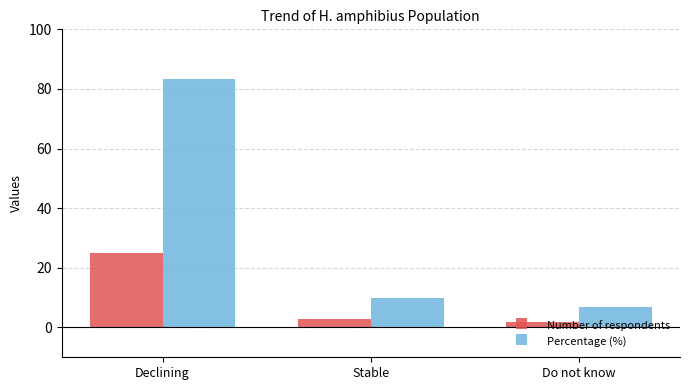

The Number of respondents series shows 15.3 at Declining. True or false?

False